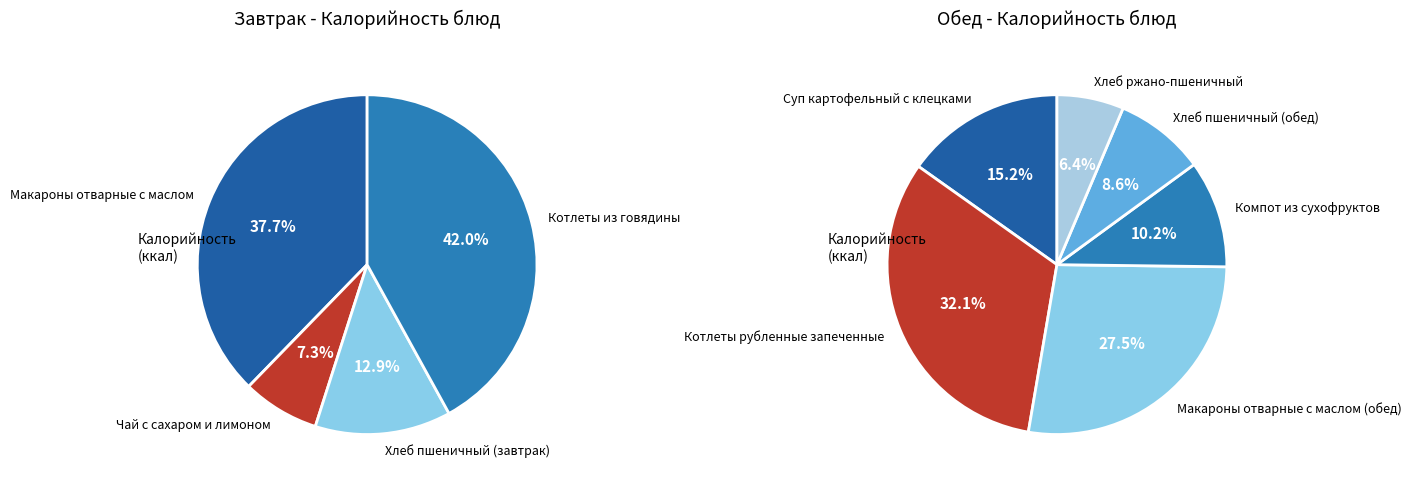

What is the ratio of the value at Макароны отварные с маслом (обед) to the value at Котлеты рубленные запеченные?

0.9